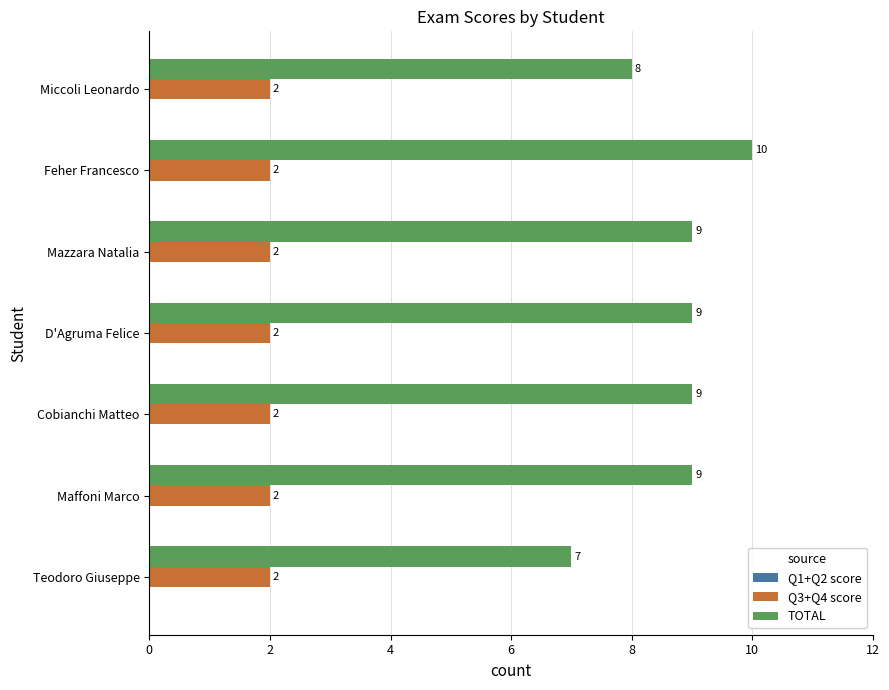

At which category is the sum across all series the highest?

Feher Francesco